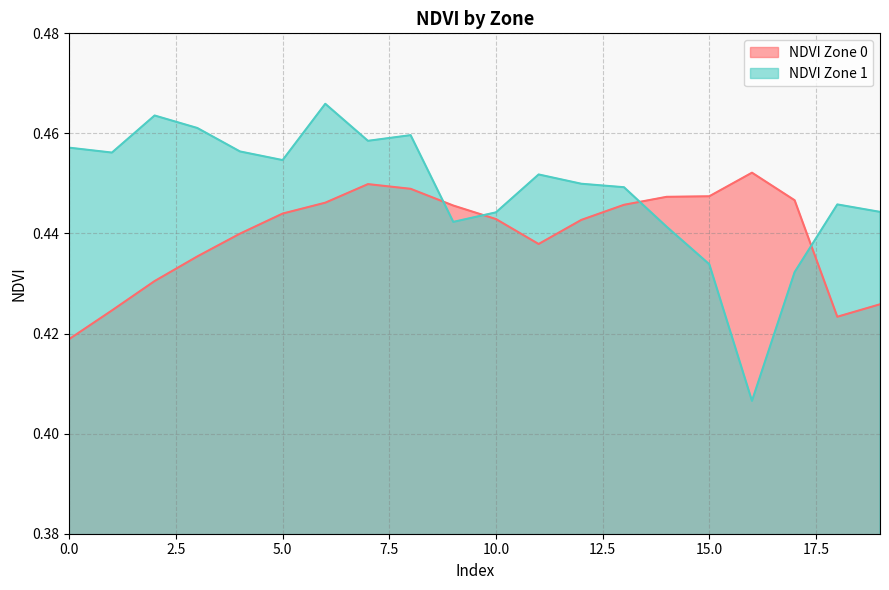

What is the value of the NDVI Zone 0 point at the 3rd from the left?

0.4